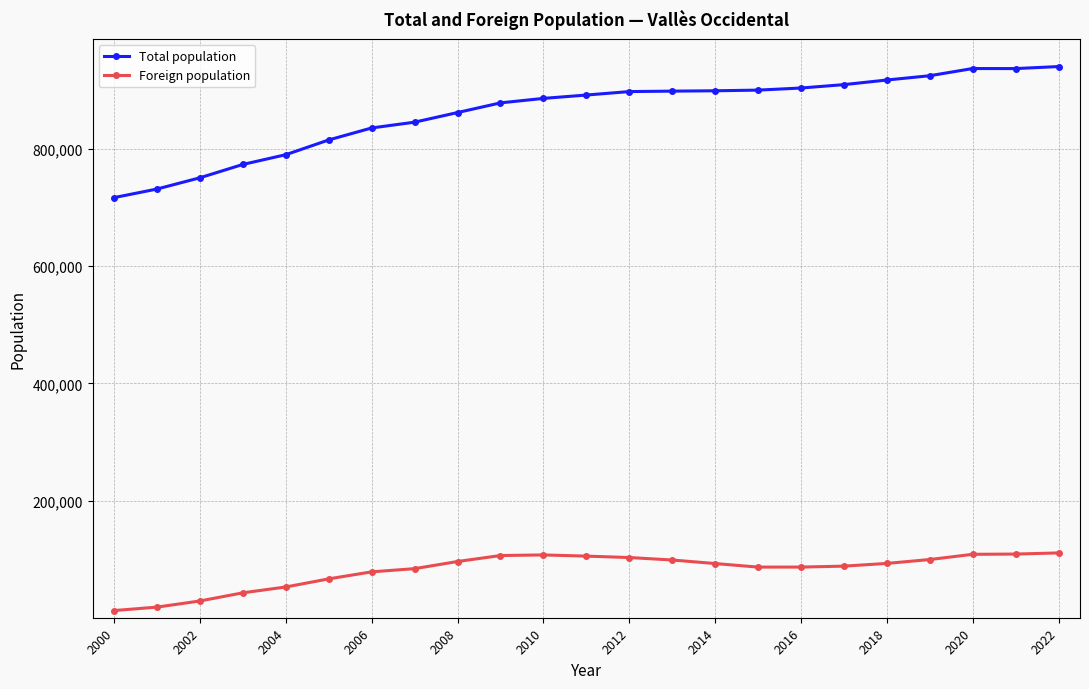

What is the value of the Foreign population point at the 7th from the left?

78346